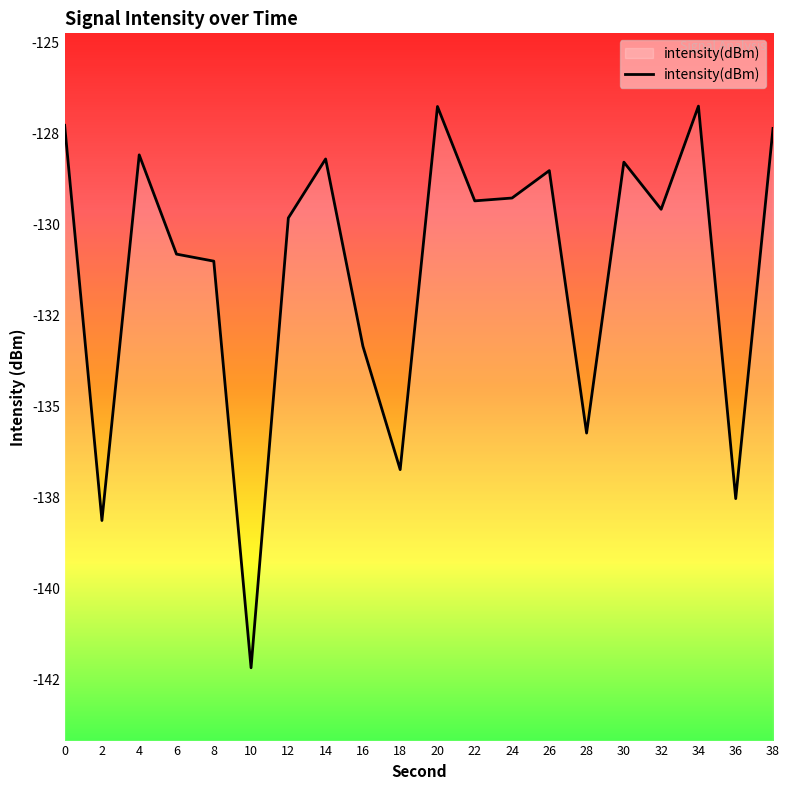

At which category does the chart reach its peak across all series?

34